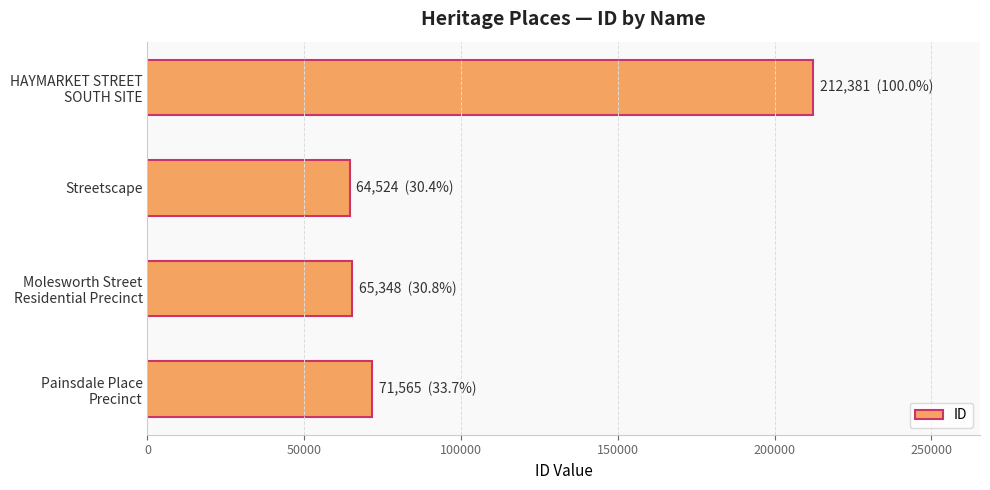

What is the smallest value displayed?

64524